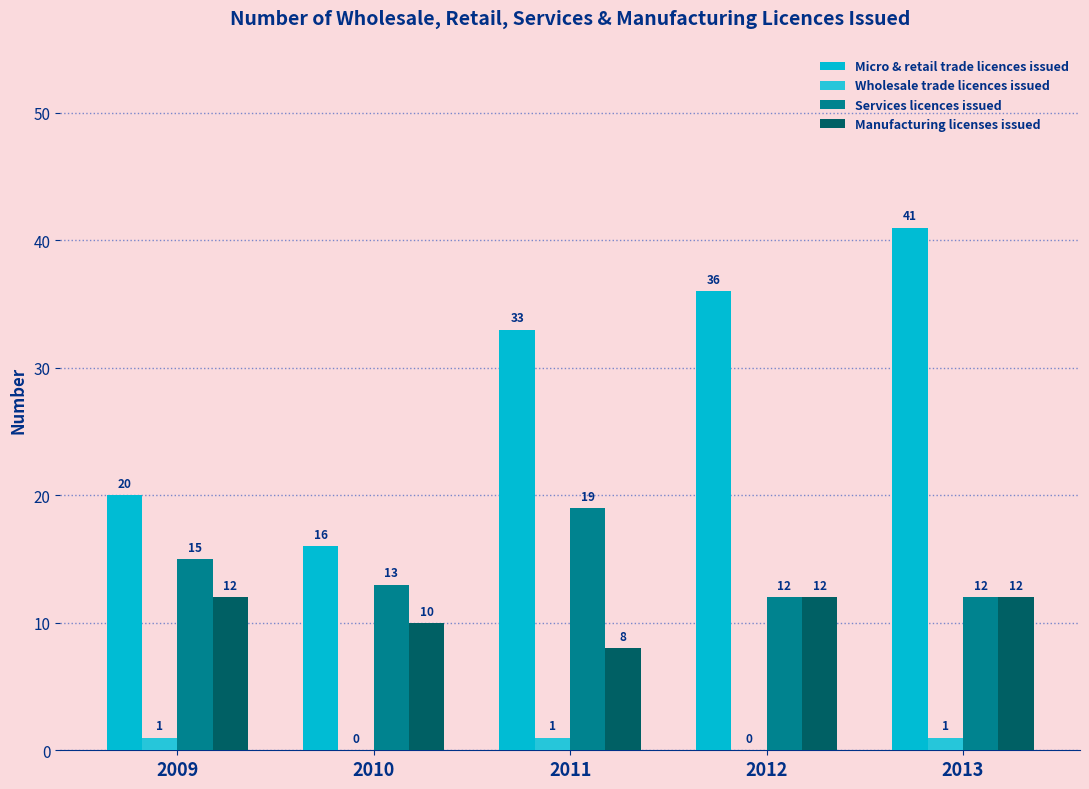

At which category is the sum across all series the highest?

2013